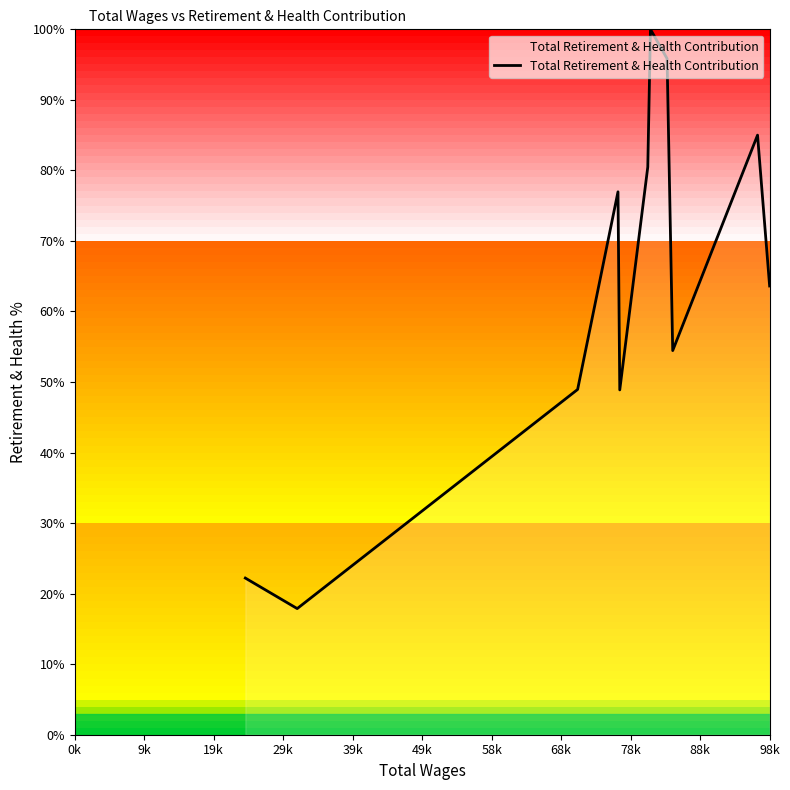

Is this an area chart (filled region under the line)?

Yes